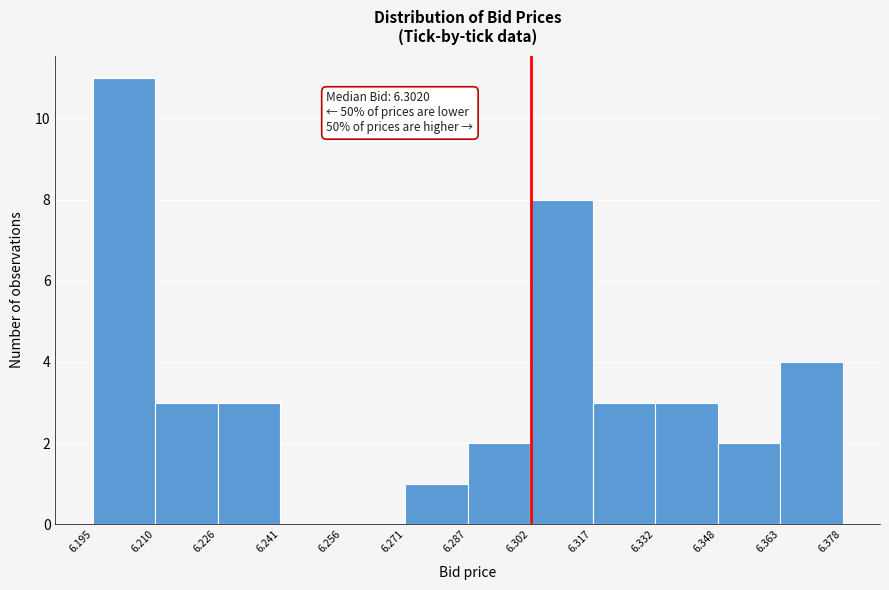

Which range on the x-axis has the tallest bar?

6.195 to 6.210